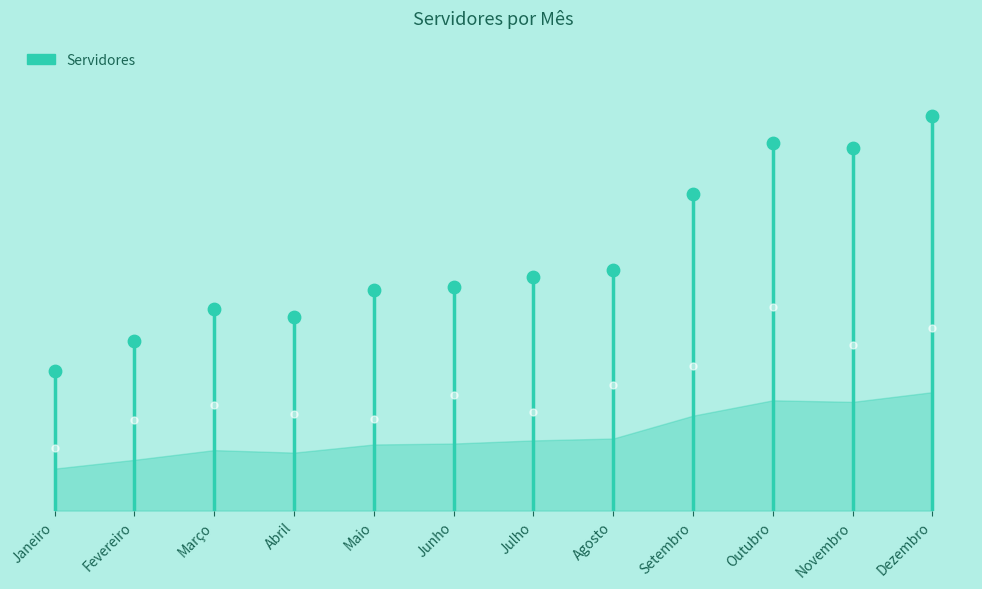

What is the change in value from Março to Junho?

+21